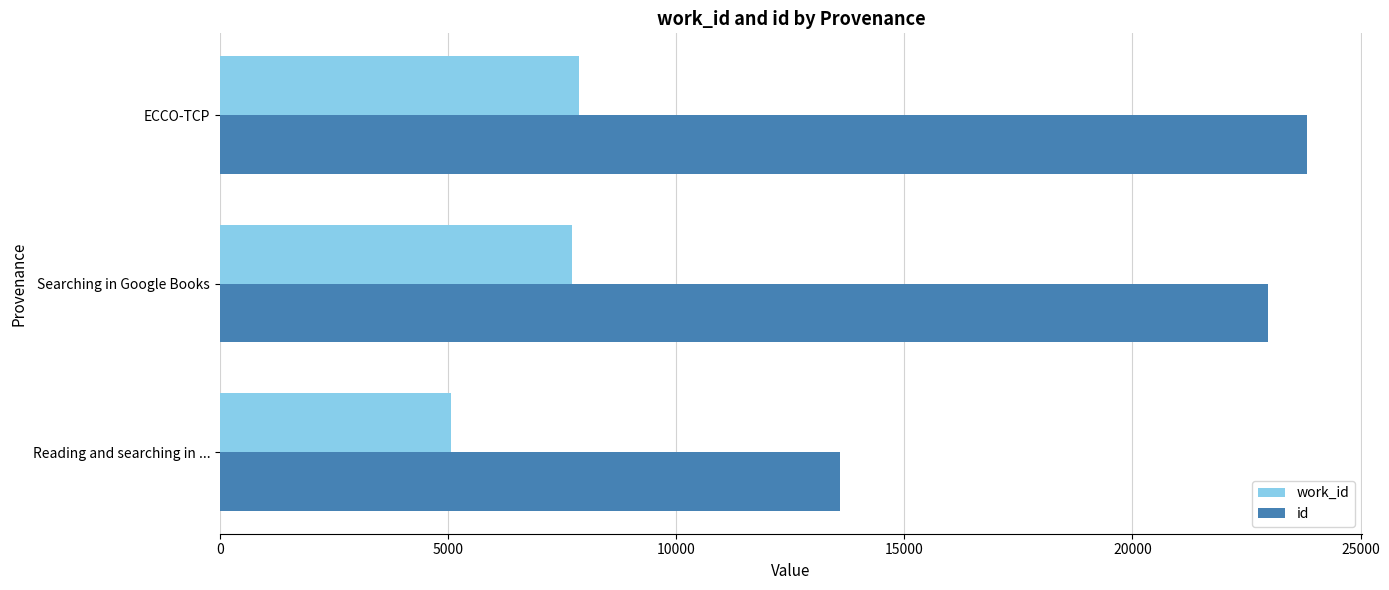

The value of id at ECCO-TCP is 7135. True or false?

False